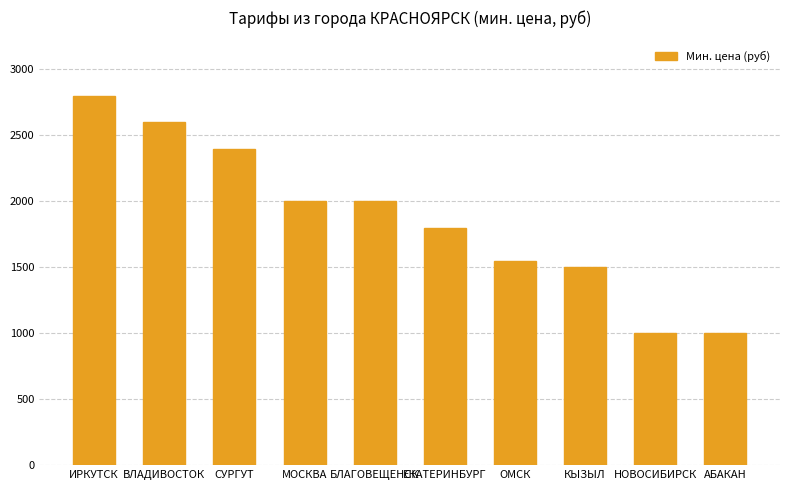

Which label corresponds to the largest value in the chart?

ИРКУТСК